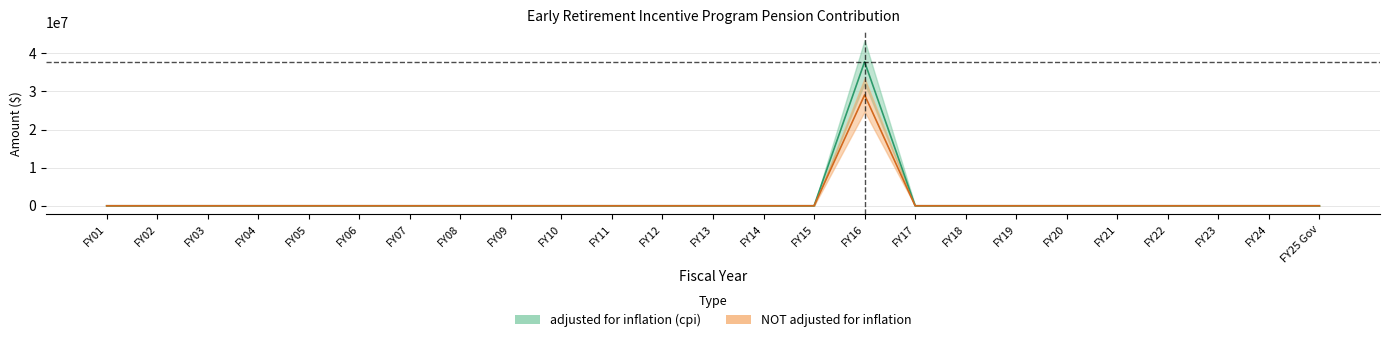

Between FY10 and FY22, which series saw the biggest shift?

adjusted for inflation (cpi)